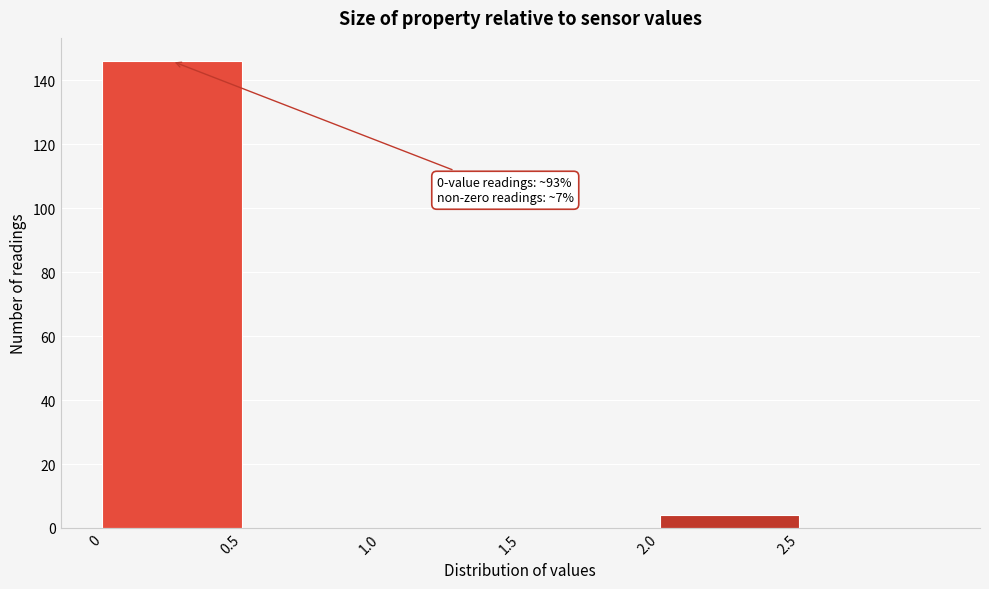

Which range on the x-axis has the tallest bar?

0.0 to 0.5